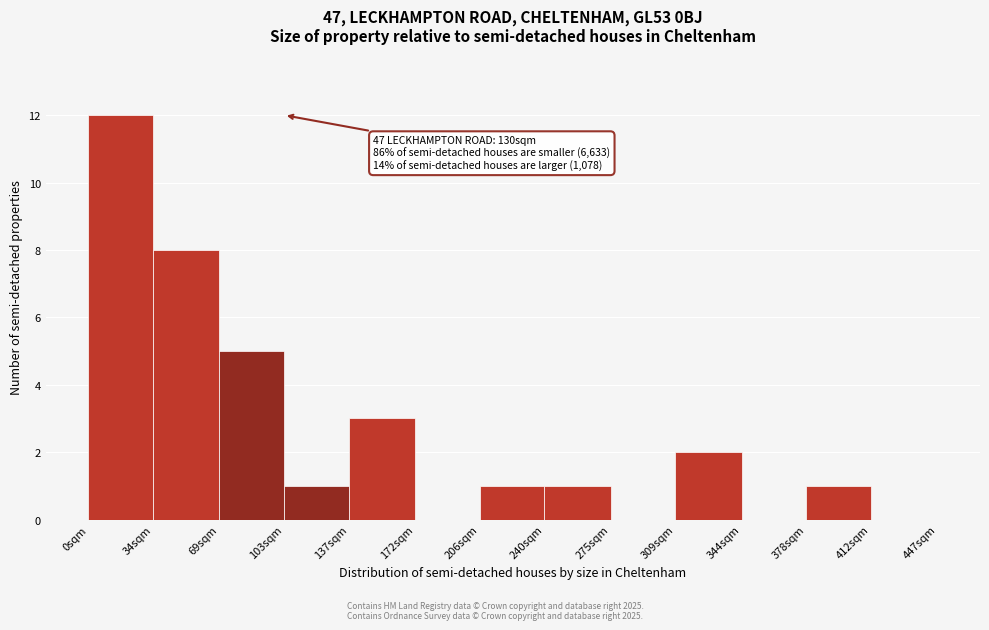

Reading left to right, what are all the values shown in this chart?

0sqm=12	34sqm=8	69sqm=5	103sqm=1	137sqm=3	172sqm=0	206sqm=1	240sqm=1	275sqm=0	309sqm=2	344sqm=0	378sqm=1	412sqm=0